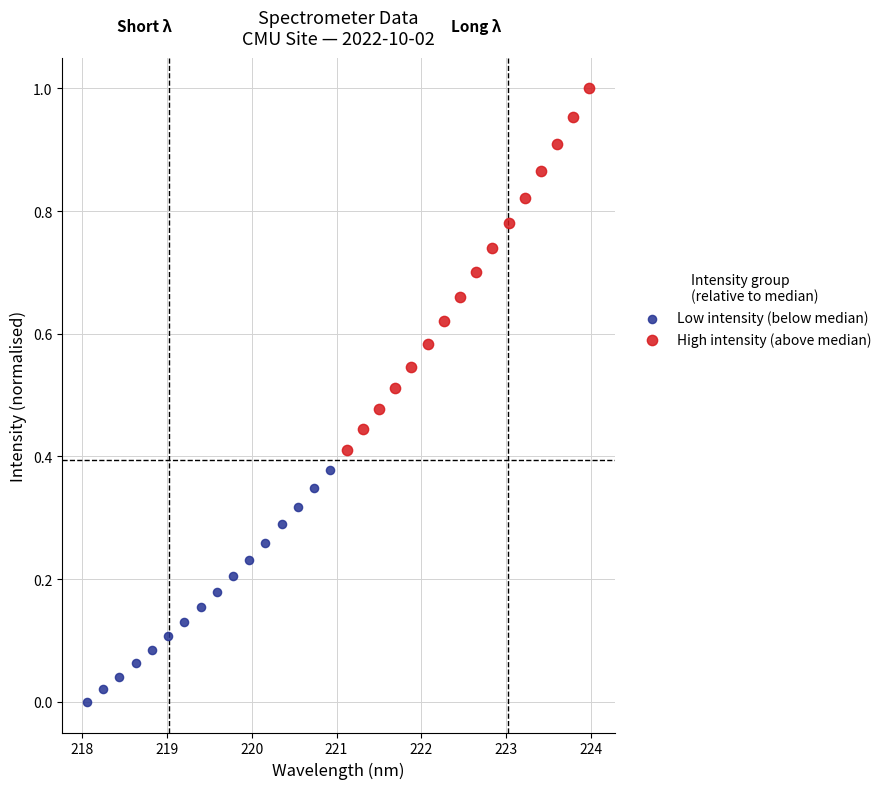

What are all the series names shown in the legend?

Low intensity (below median), High intensity (above median)